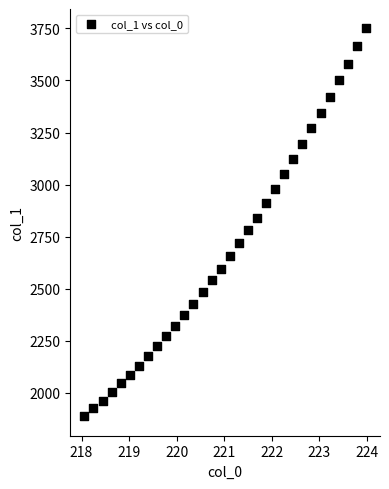

What is the range of X values (max minus min)?

5.9